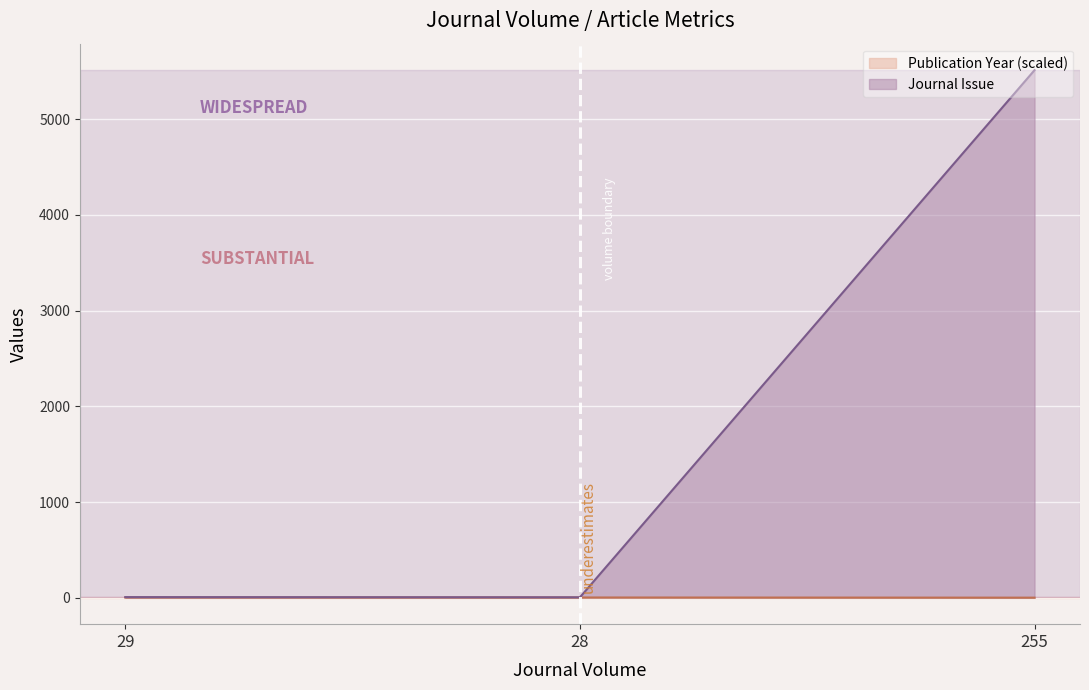

List the series in order of their overall mean, highest first.

Journal Issue, Publication Year